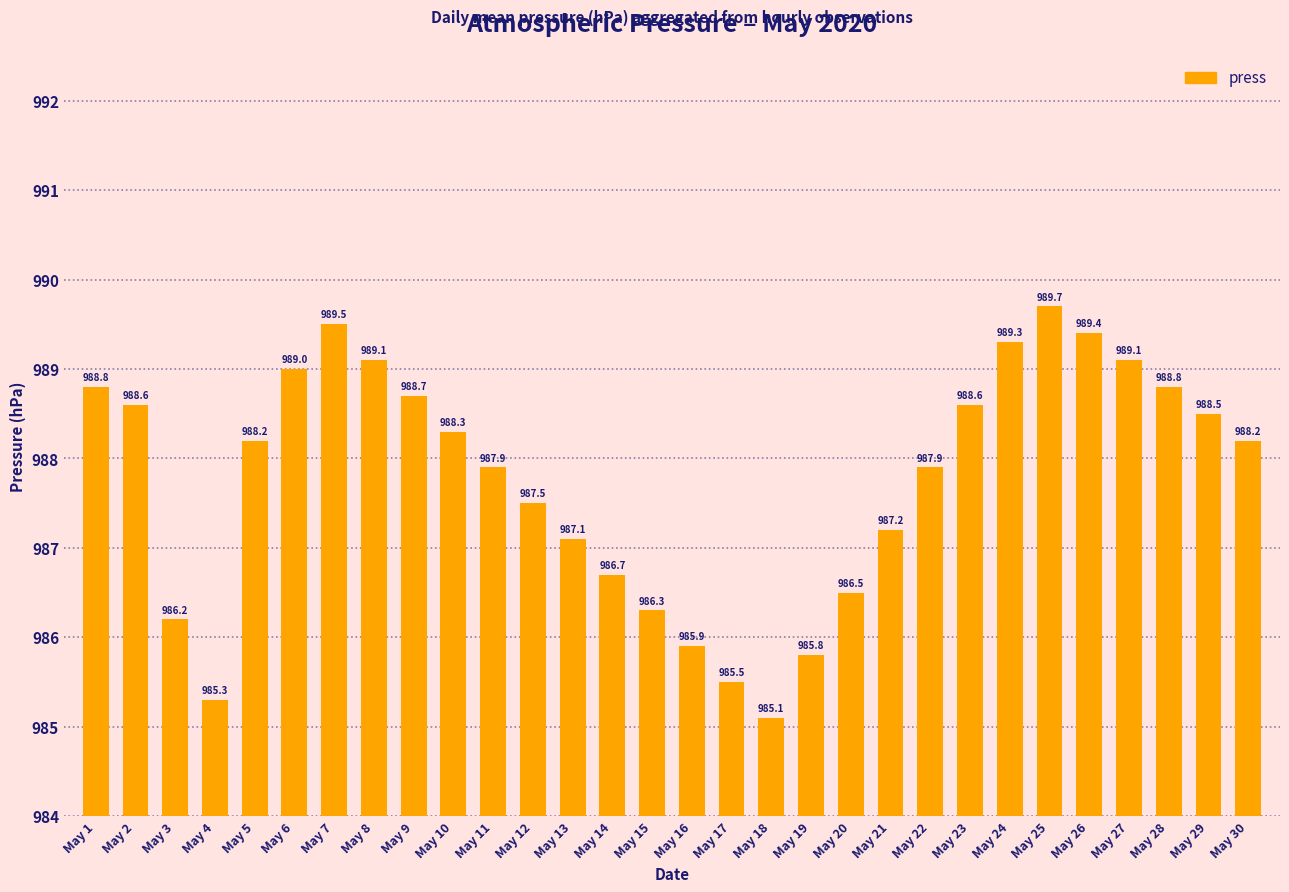

What is the difference between the maximum and minimum values?

4.6